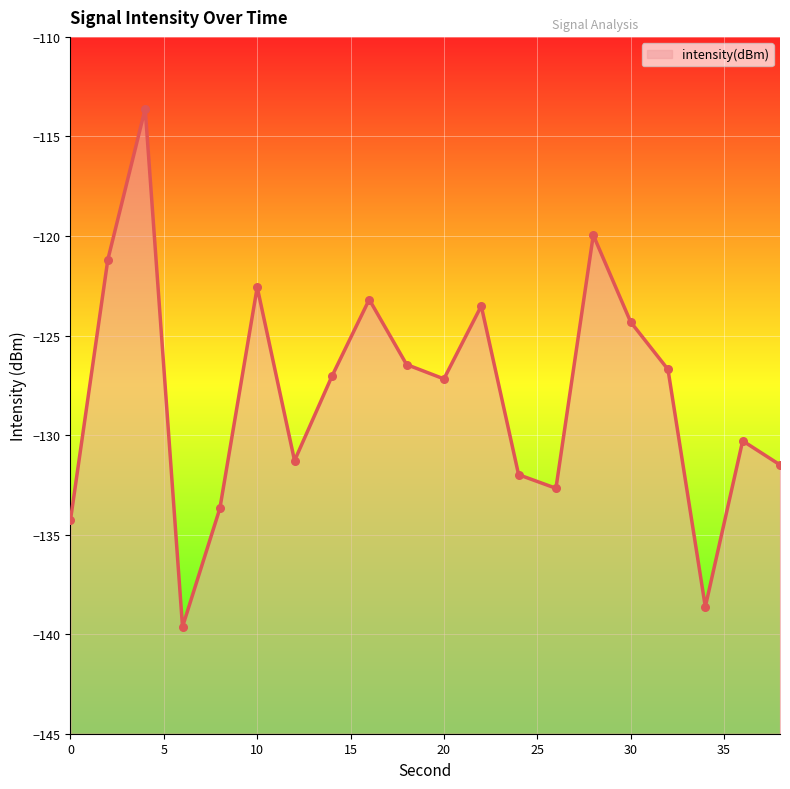

What is the change in value from 10 to 24?

-9.4